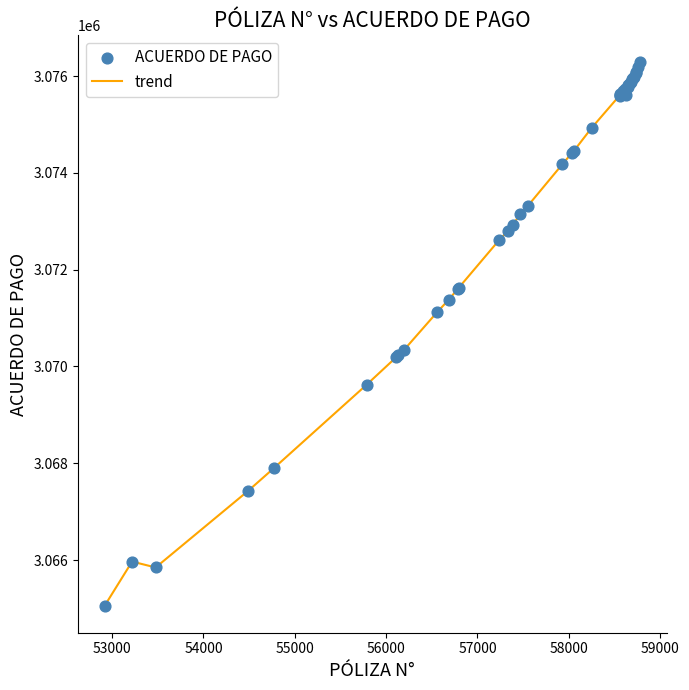

What is the greatest value displayed?

3076281